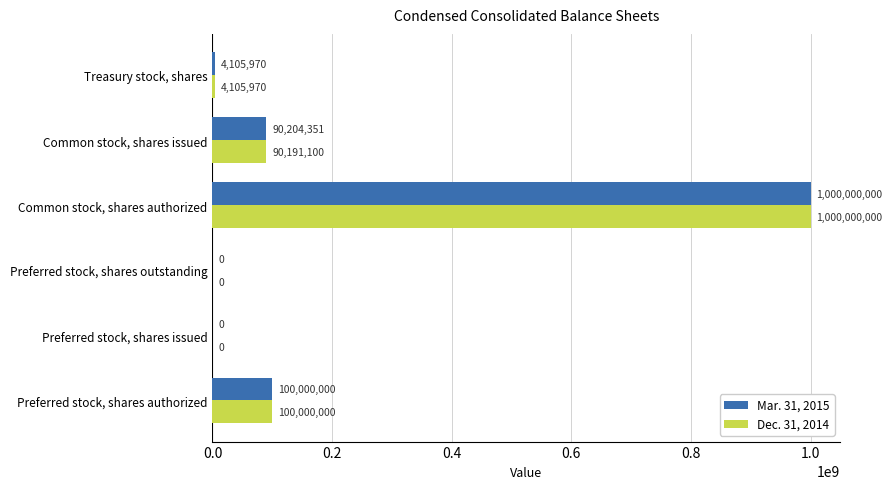

What are all the series names shown in the legend?

Mar. 31, 2015, Dec. 31, 2014